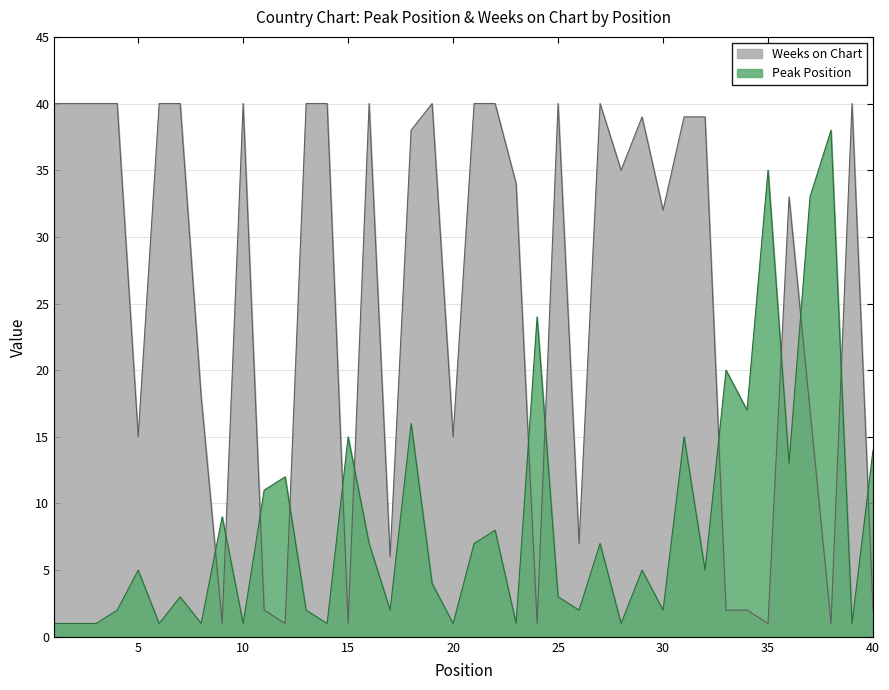

Which category has the lowest value in the Peak Position series?

1